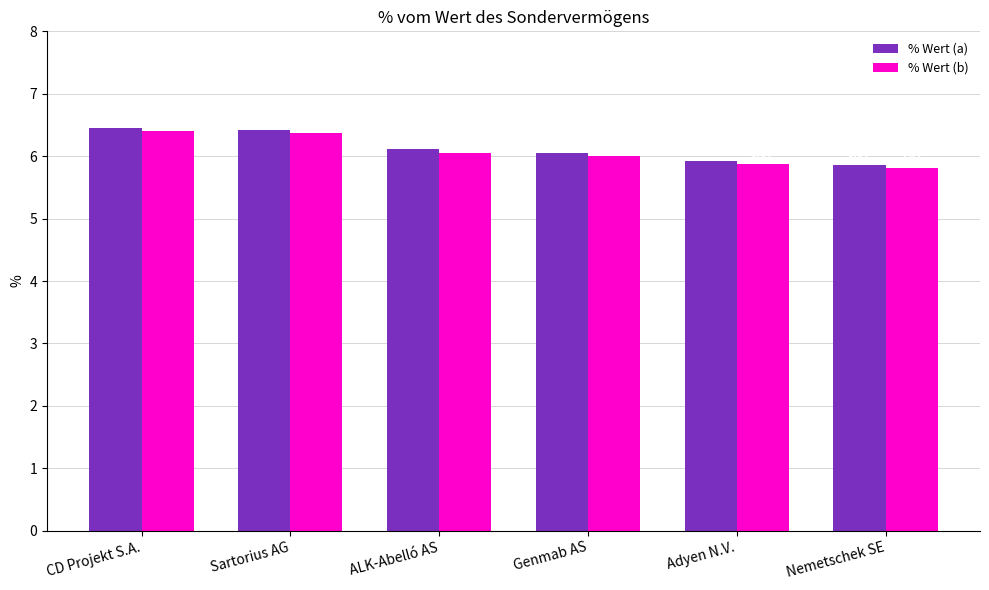

Which series has the largest total across all categories?

% Wert (a)